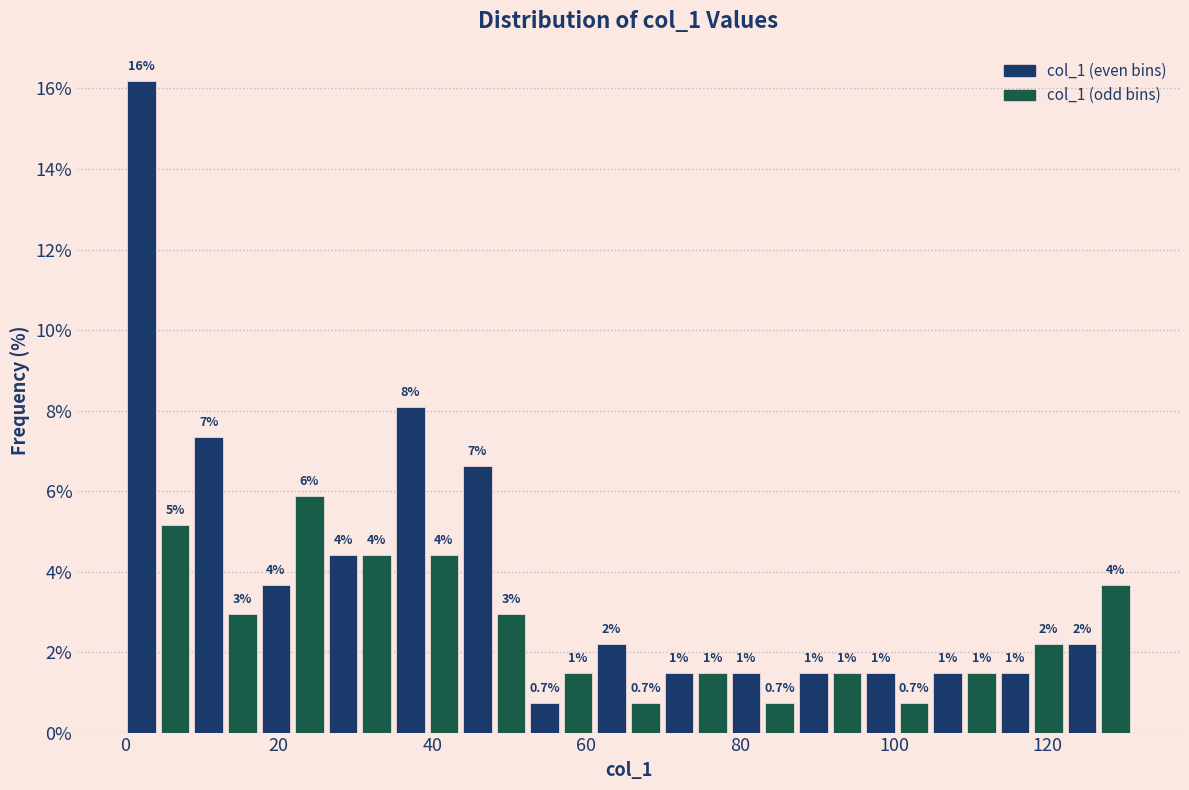

Read against the x-axis, roughly where is the centre of the tallest bar?

2